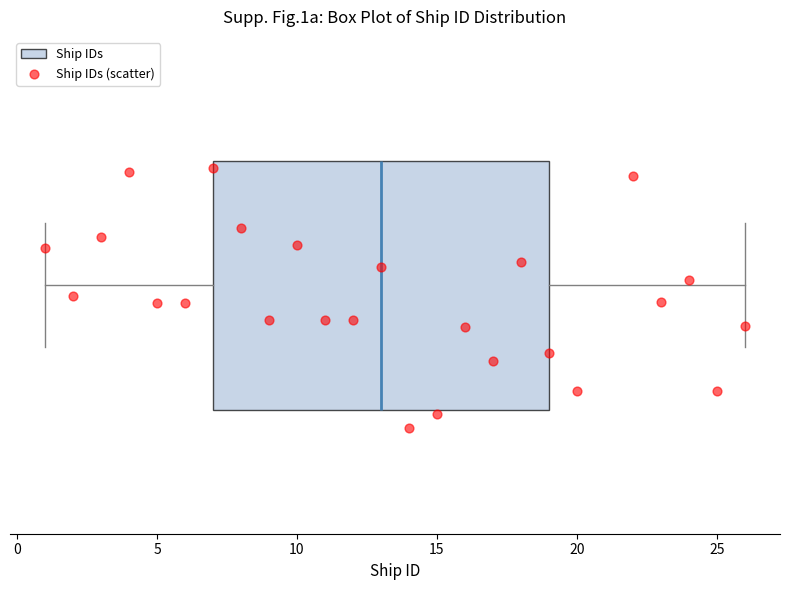

Read this box plot against the x-axis: the position of the median line, the range covered by the box, and the ends of both whiskers. The values are not printed on the chart, so give them approximately, as read against the axis.

median 13, box 7 to 19, whiskers 1 to 26